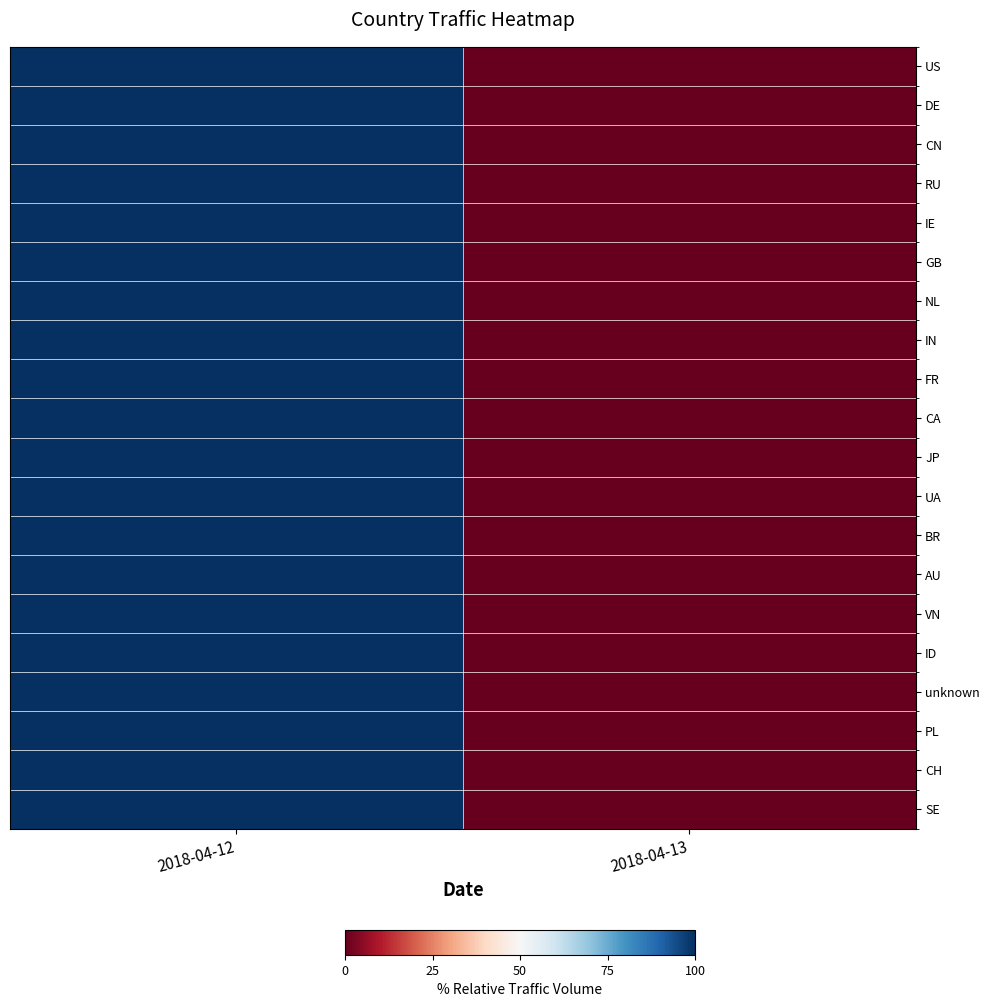

Which label corresponds to the largest value in the chart?

2018-04-12